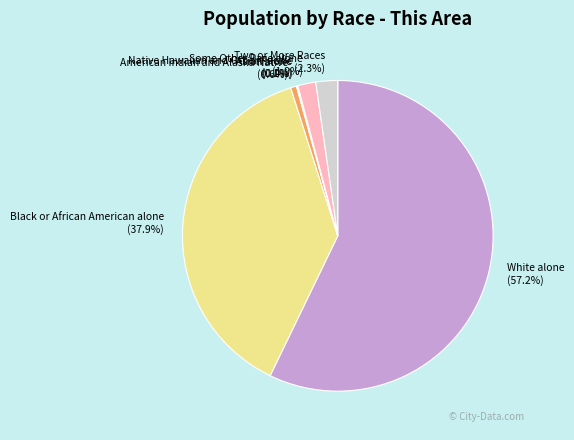

Which category has the biggest portion of the pie?

White alone